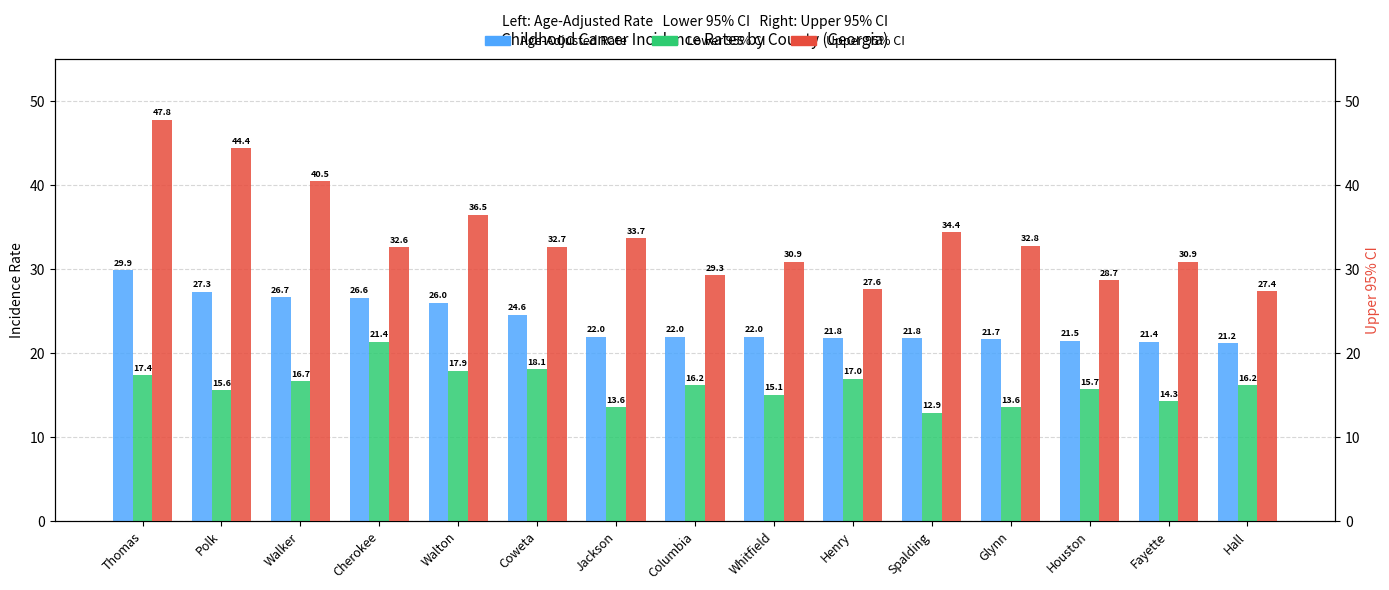

Which series has the largest range (max minus min)?

Upper 95% CI